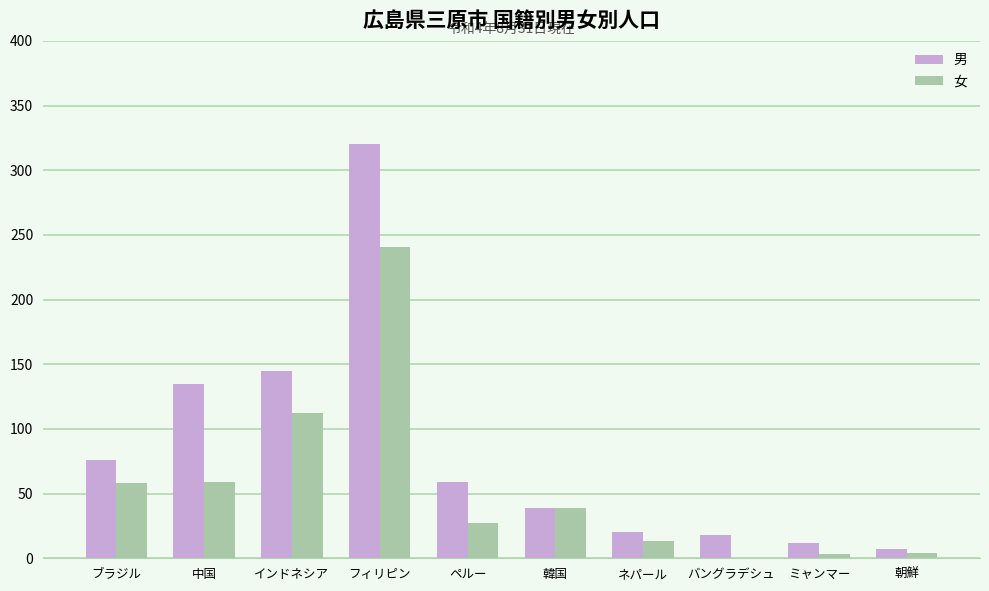

True or false: 男 has a value of 320 at フィリピン.

True